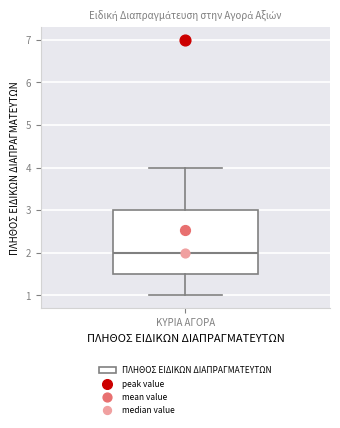

Where is the upper edge of the box for ΚΥΡΙΑ ΑΓΟΡΑ on the y-axis? The values are not printed on the chart, so give them approximately, as read against the axis.

3.0